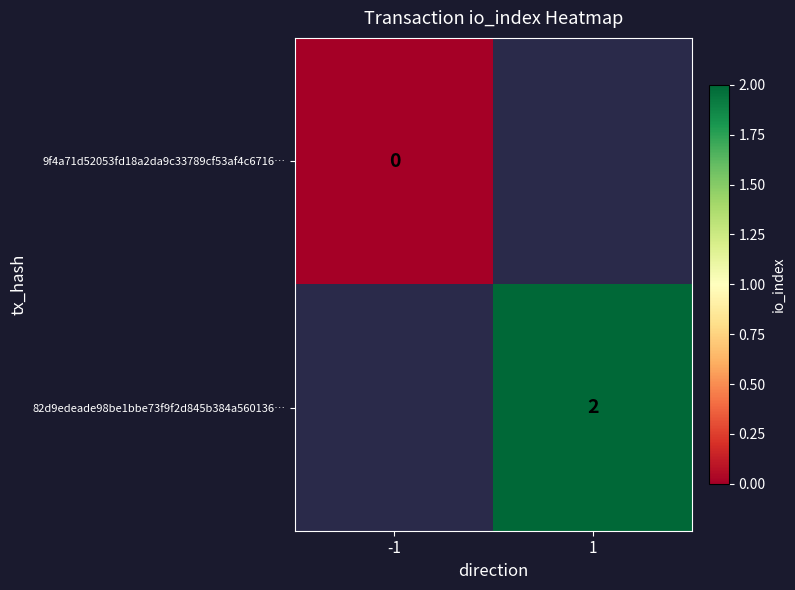

True or false: 82d9edeade98be1bbe73f9f2d845b384a560136… has a value of 4 at 1.

False